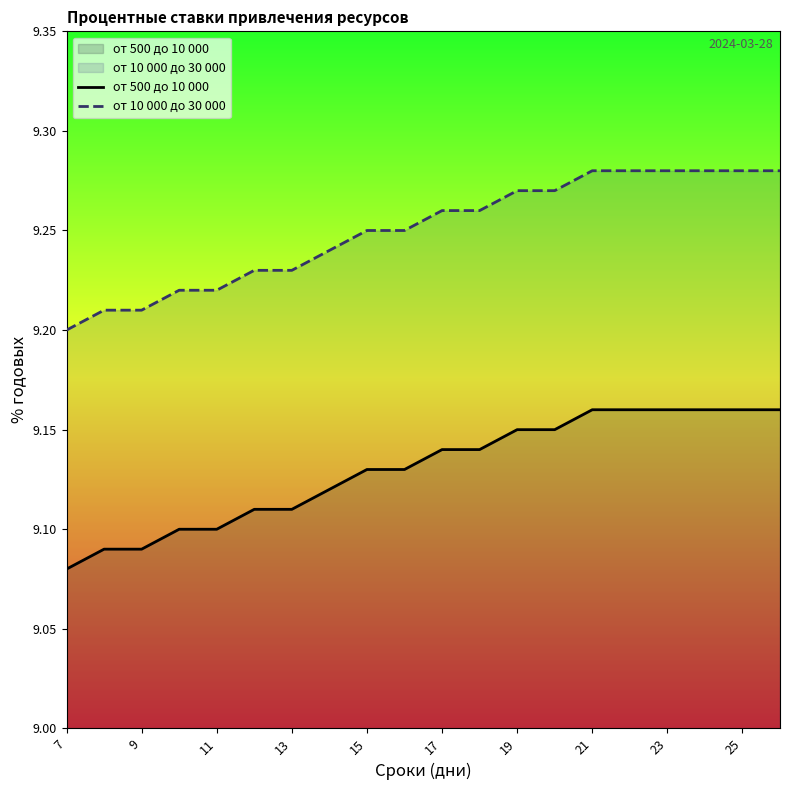

True or false: от 500 до 10 000 and от 10 000 до 30 000 intersect in this chart.

False